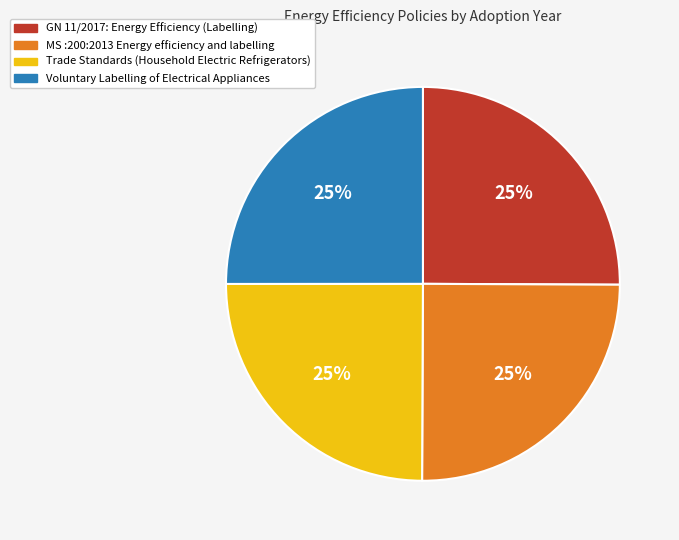

To the nearest percent, what is the average slice percentage?

25%